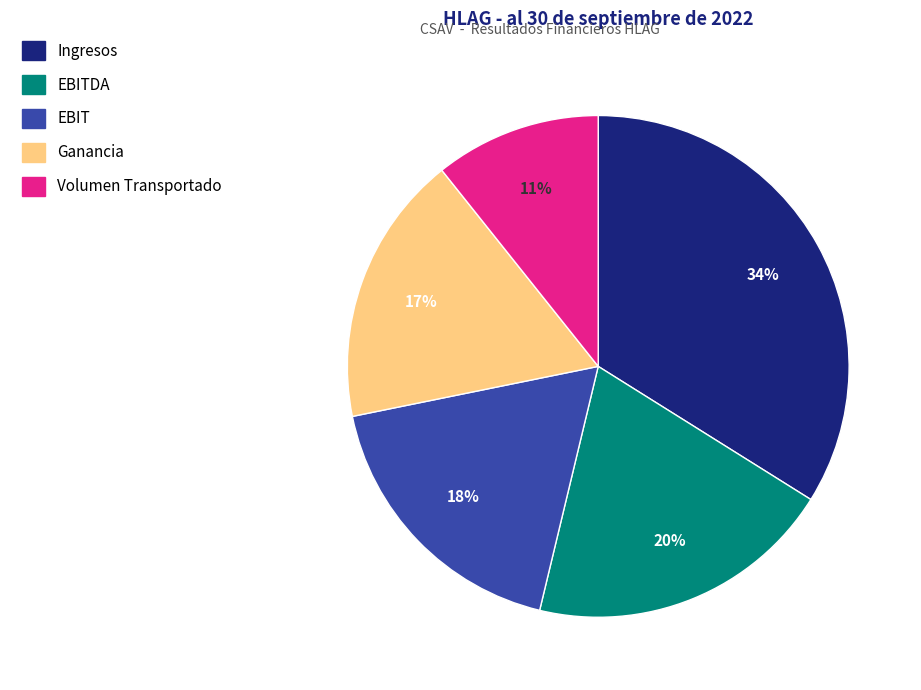

How many slices are in this pie chart?

5